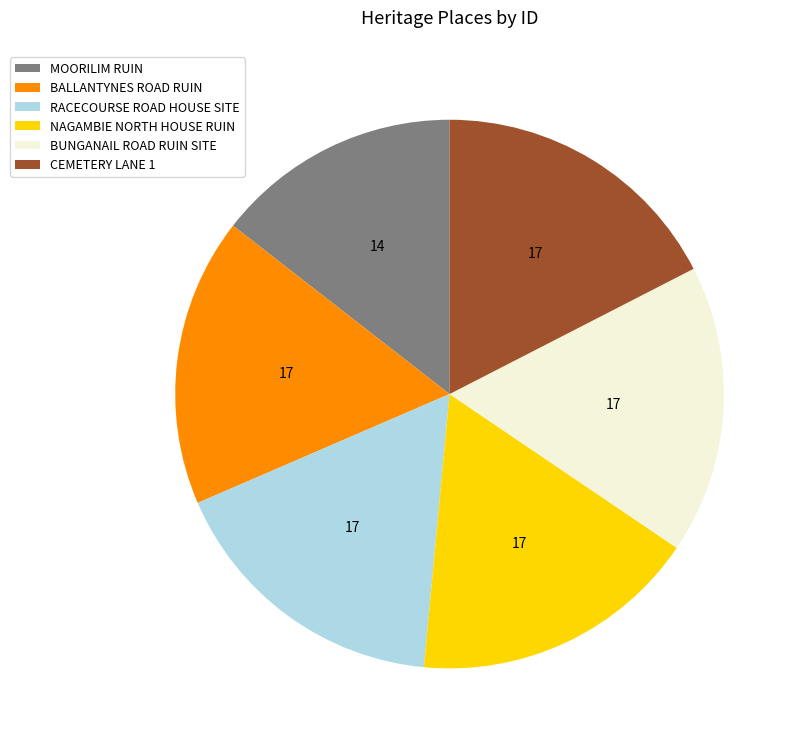

Does any single category account for the majority?

No